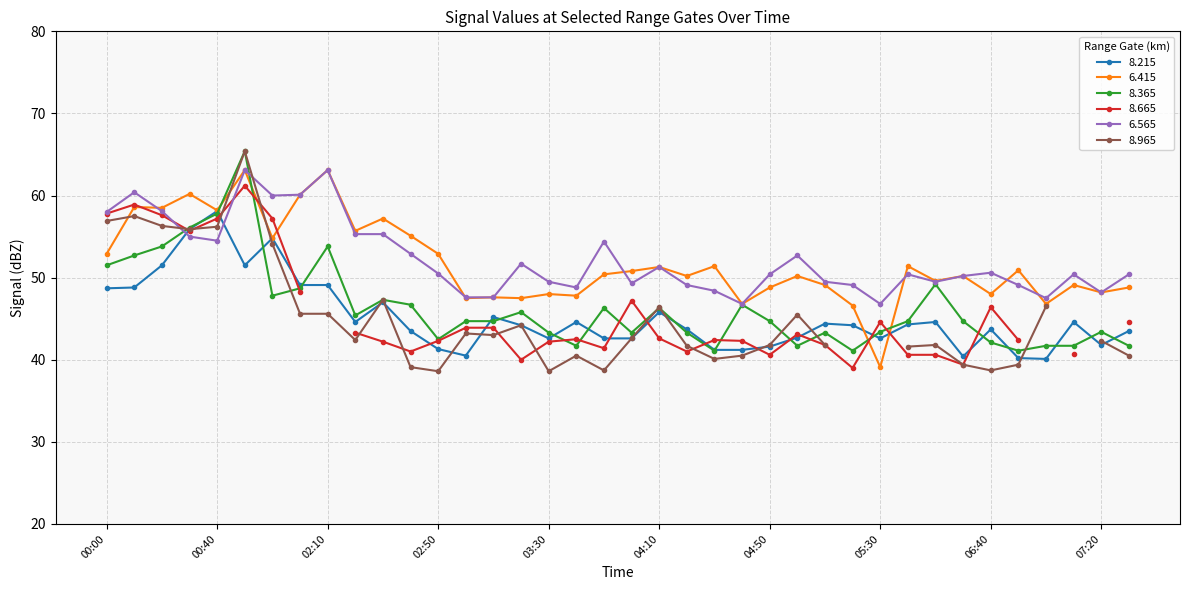

Where do   8.215 and   6.565 first cross each other?

00:20 and 00:30